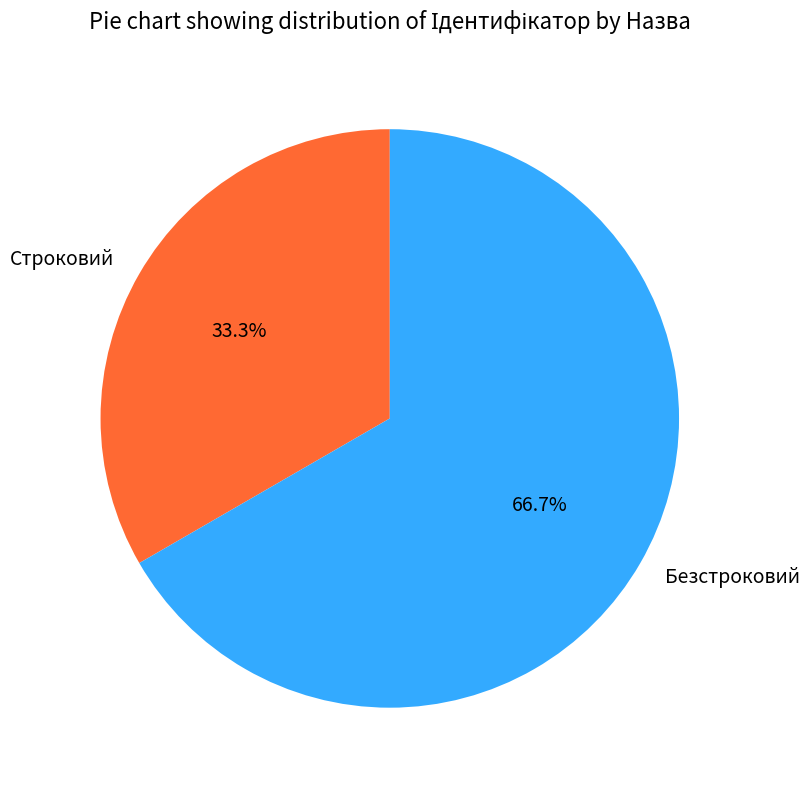

Which slice represents more than half of the pie?

Безстроковий